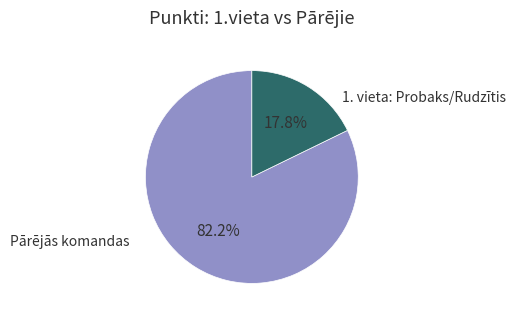

How many slices are in this pie chart?

2